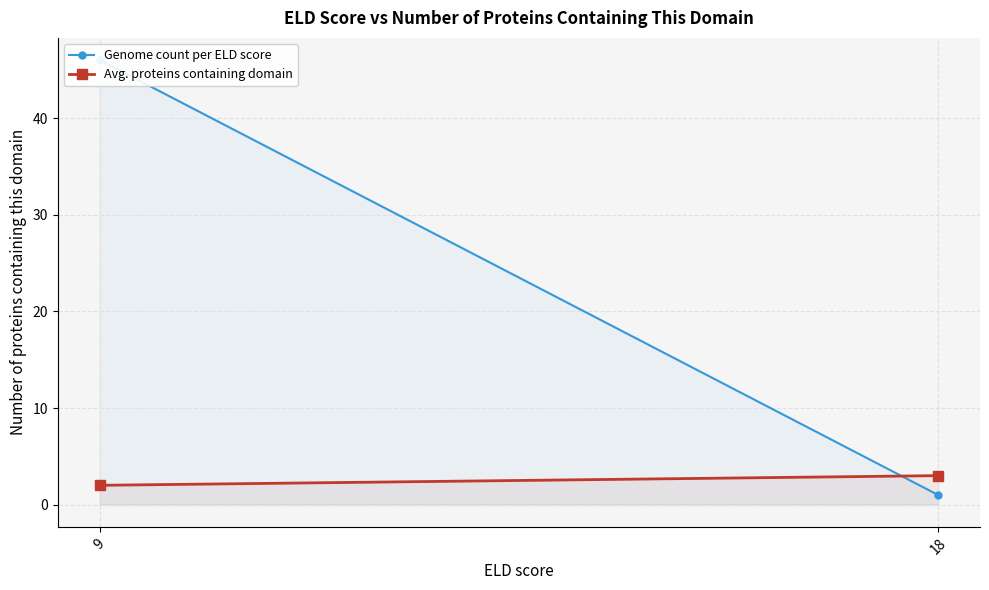

Which has a higher value, 18 or 9?

9